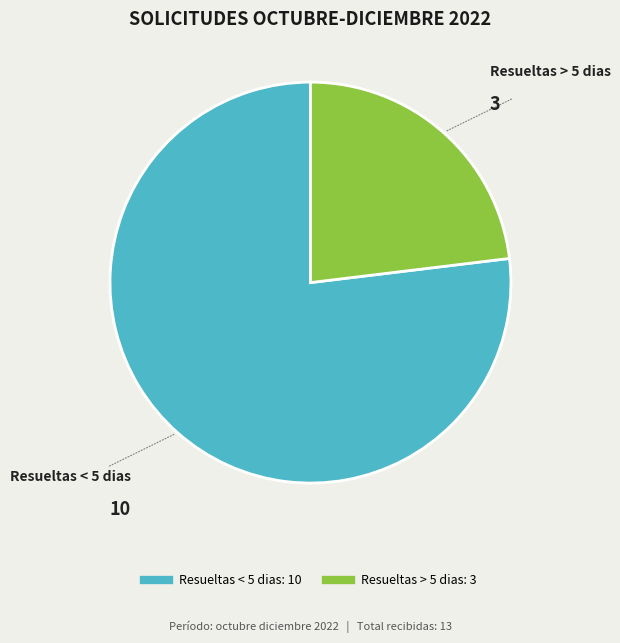

What is the ratio of the value at Resueltas > 5 dias to the value at Resueltas < 5 dias?

0.3